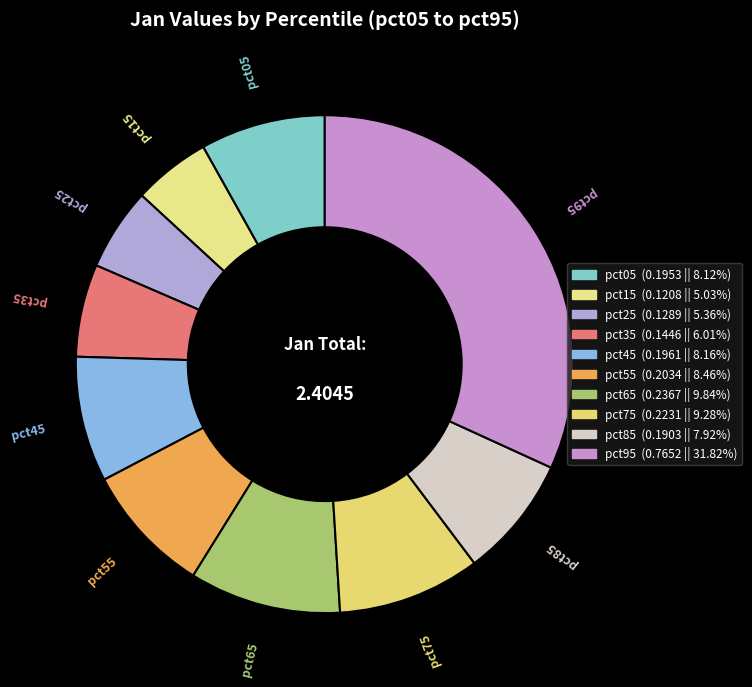

Is pct85 the majority of the pie?

No